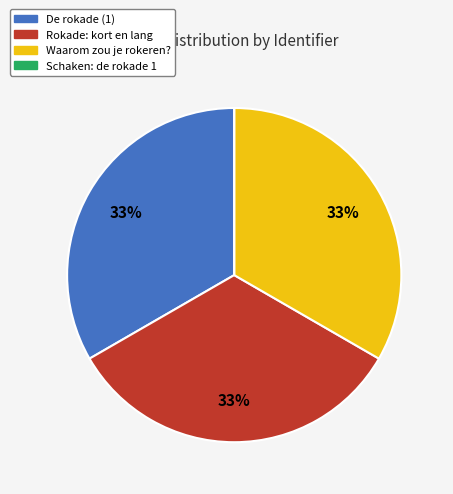

Is there any slice that represents more than half of the pie?

No